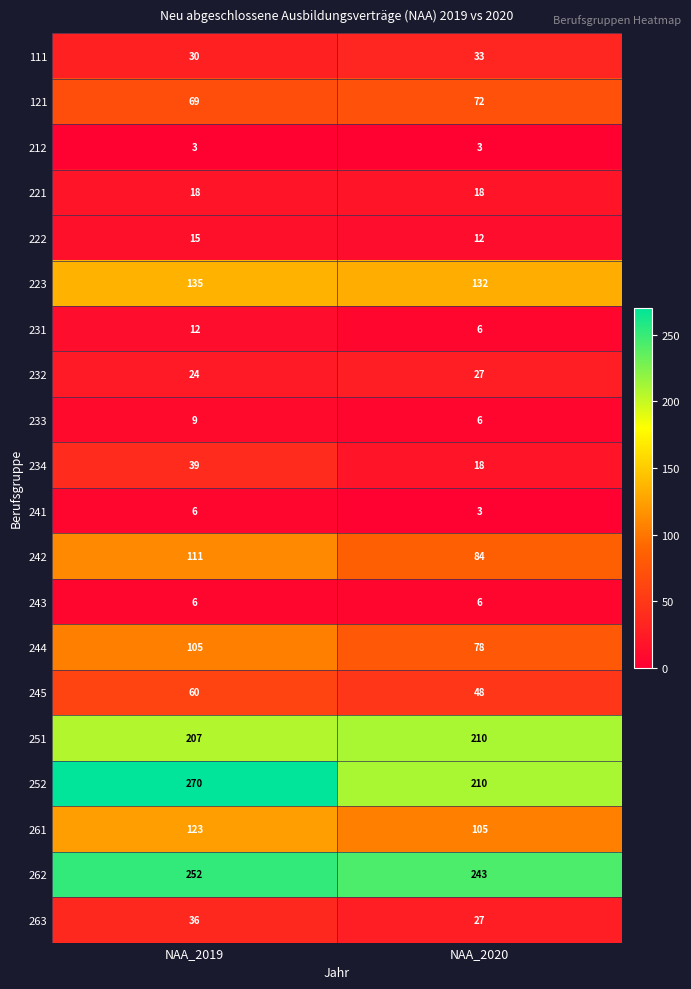

The 251 series shows 207 at NAA_2019. True or false?

True